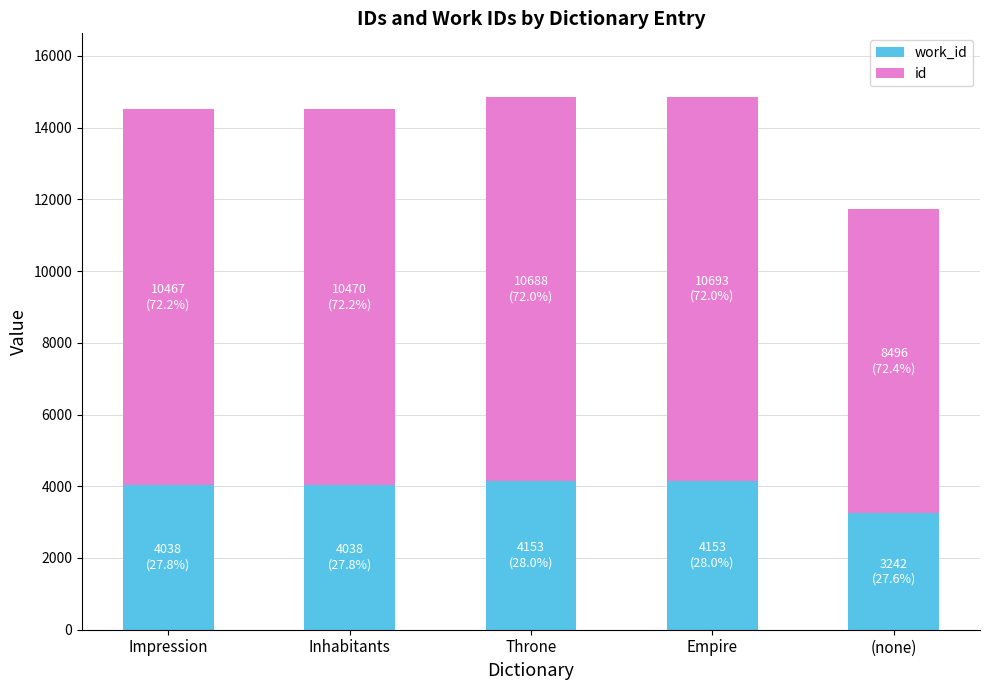

What are all the series names shown in the legend?

work_id, id